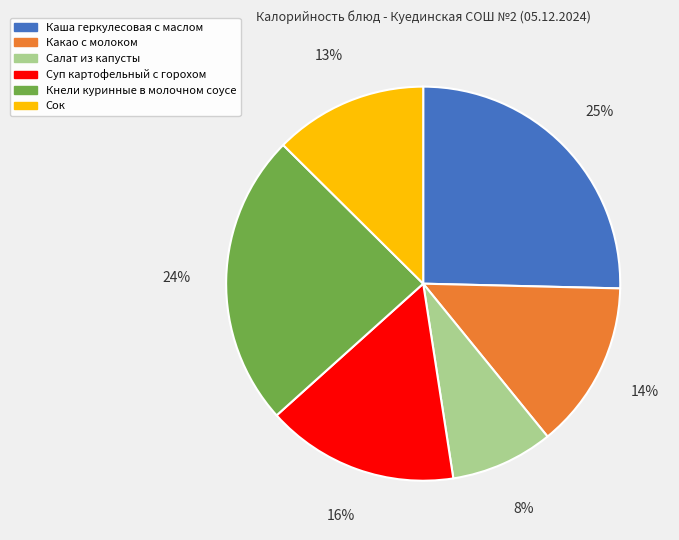

Does Салат из капусты represent more than half of the total?

No